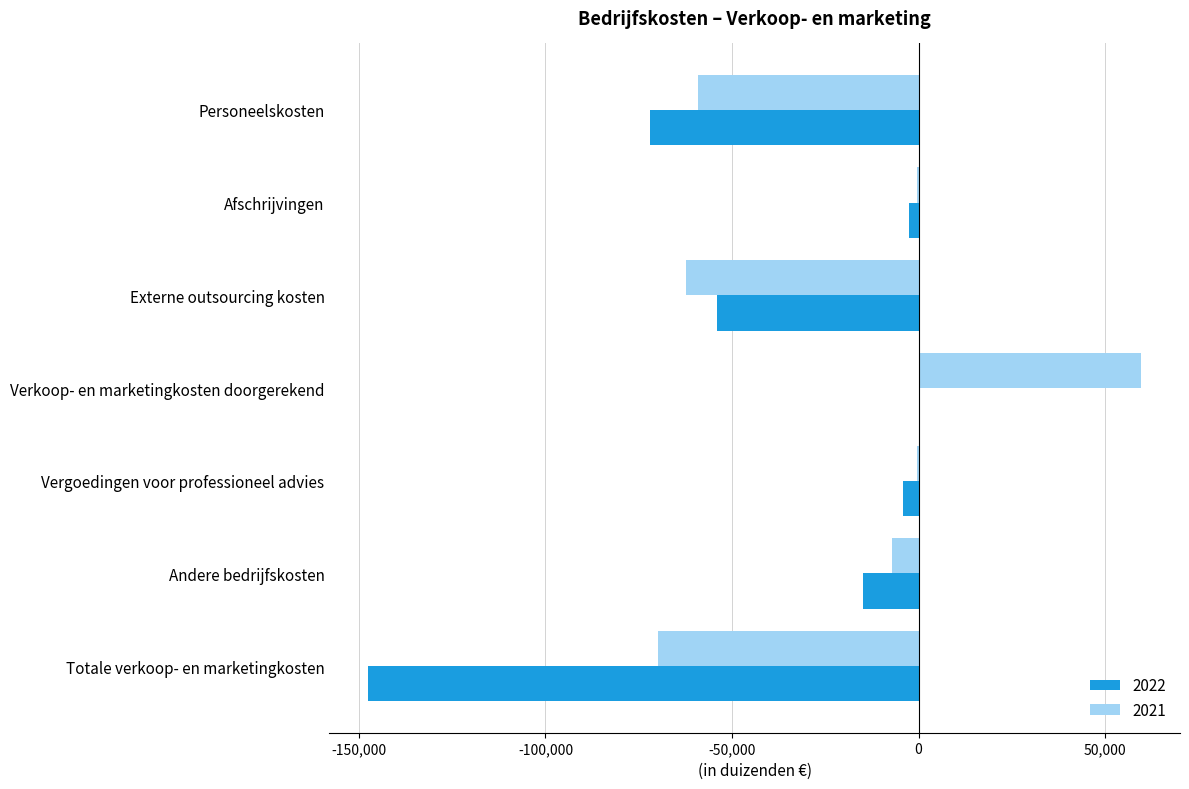

True or false: 2021 has a value of -69956 at Totale verkoop- en marketingkosten.

True